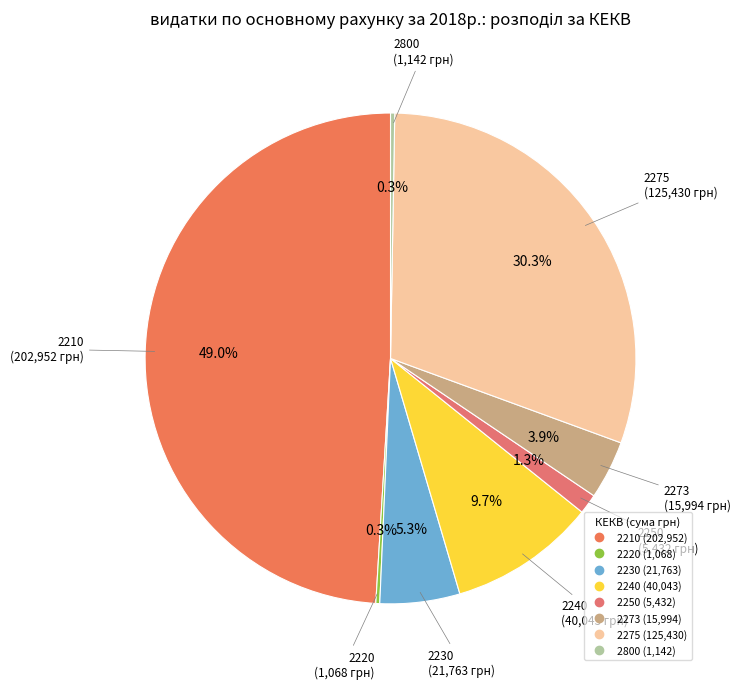

True or false: 2250 accounts for 1% of the total.

True